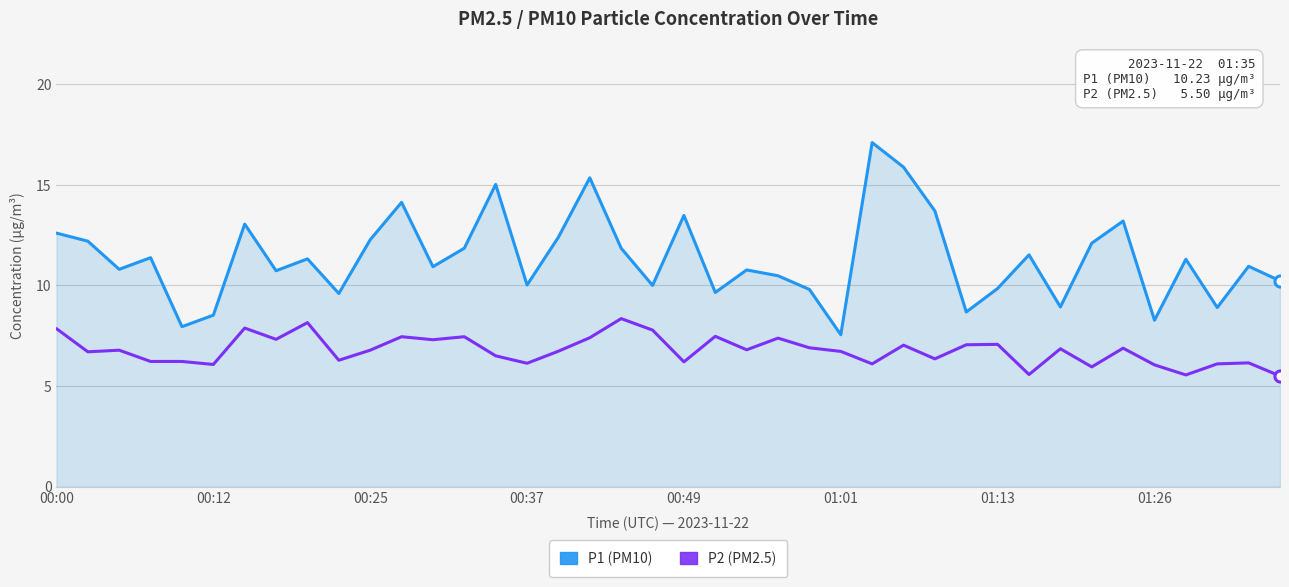

What is the maximum value shown in the chart?

17.1